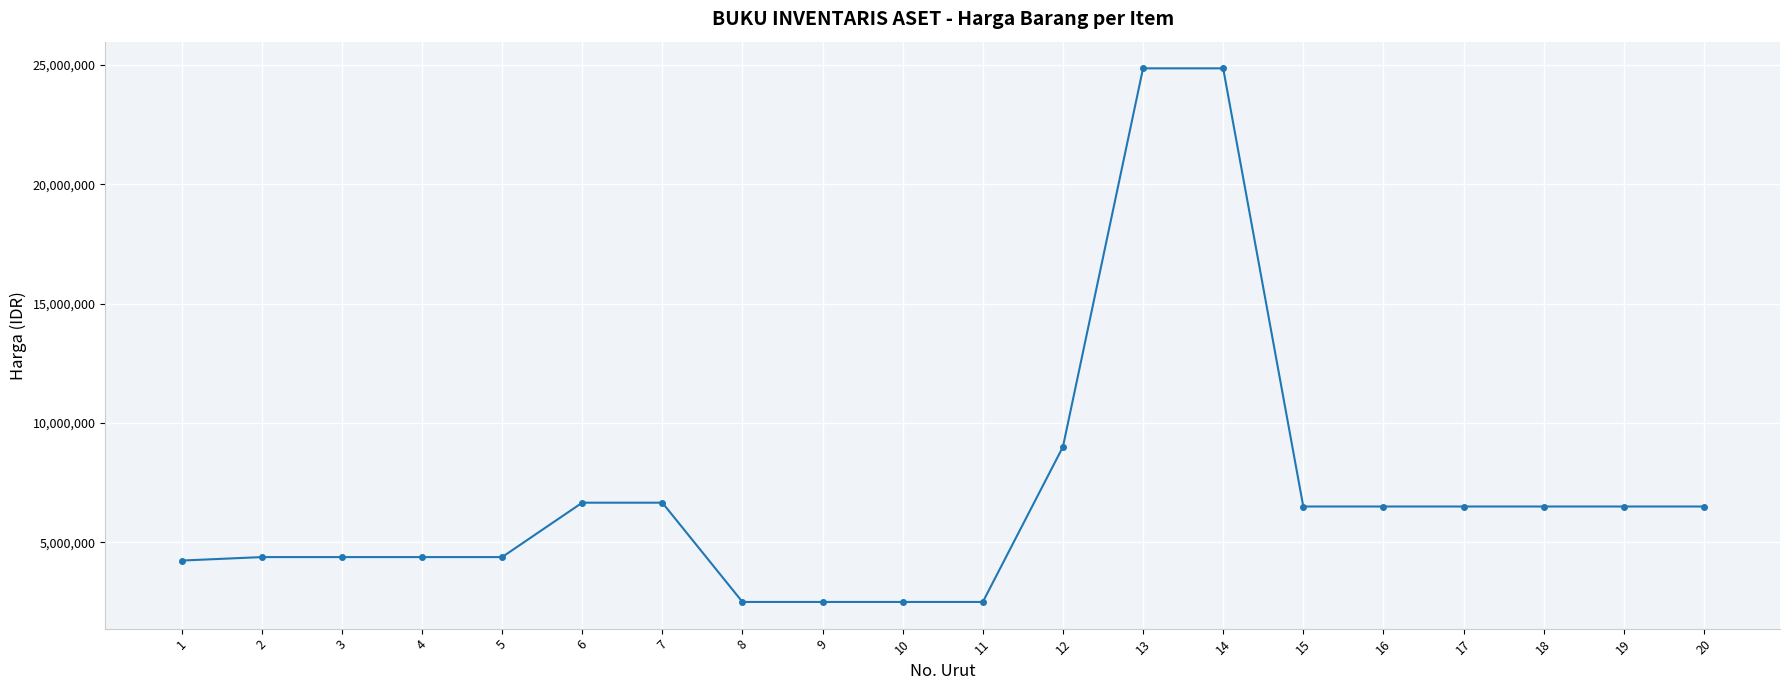

Is it true that the value at 18 is 10587353?

False